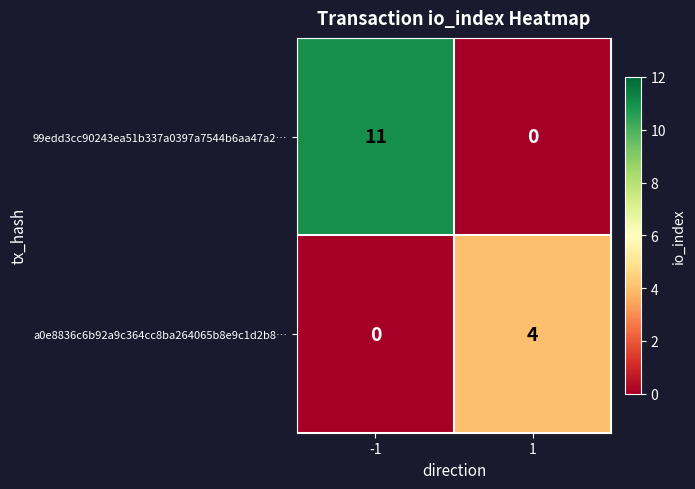

What is the maximum value shown in the chart?

11